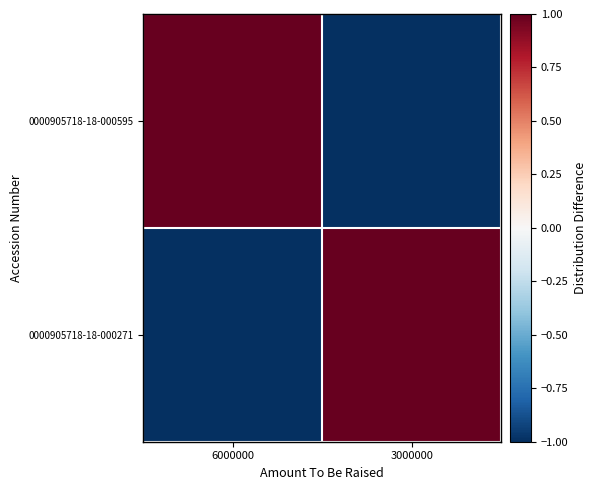

What is the smallest value displayed?

-1.0